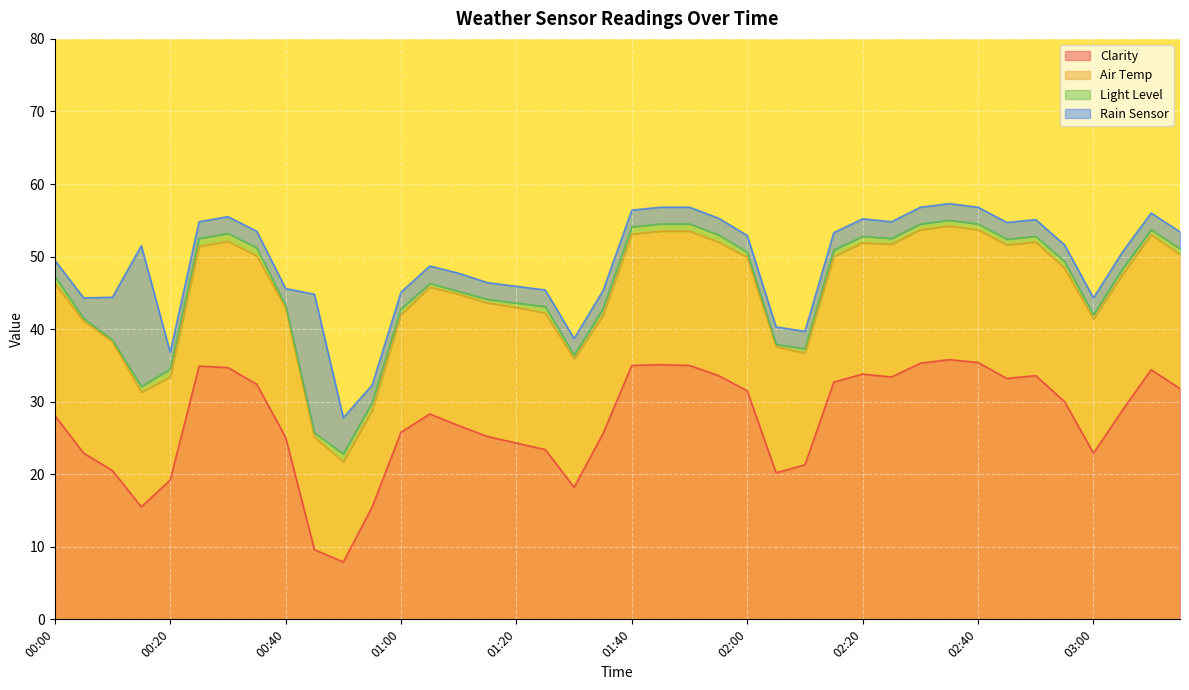

At how many categories does at least one series exceed 23?

29